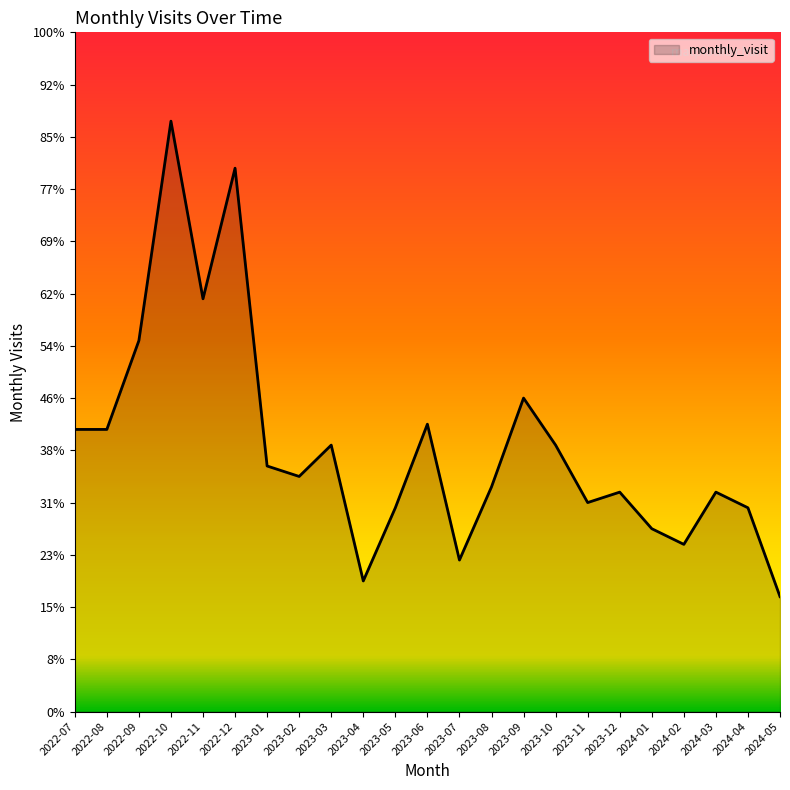

Does the chart display data point markers on the line(s)?

No